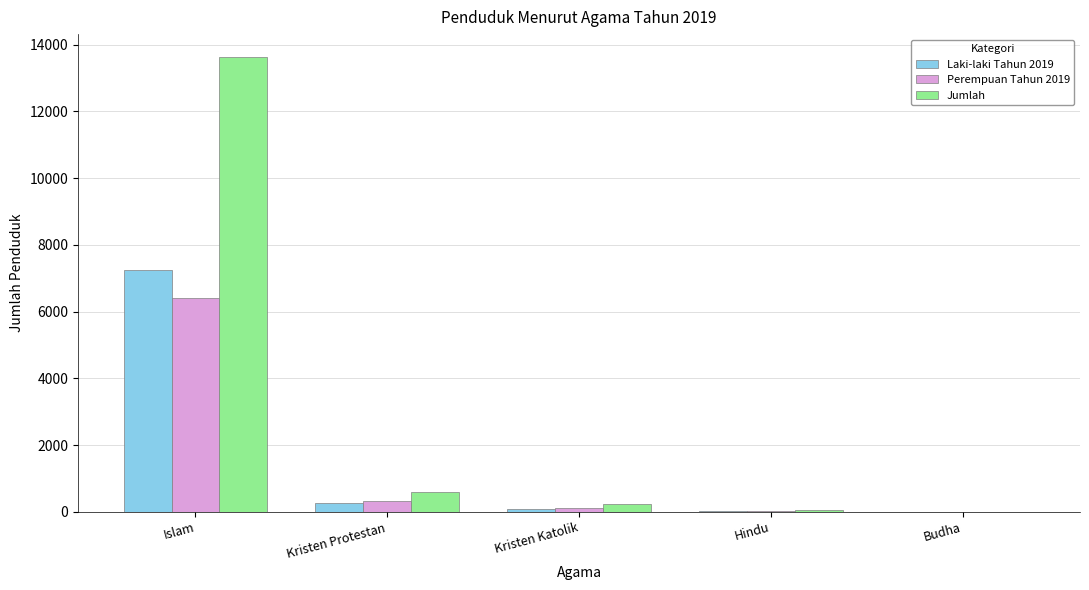

What is the greatest value displayed?

13630